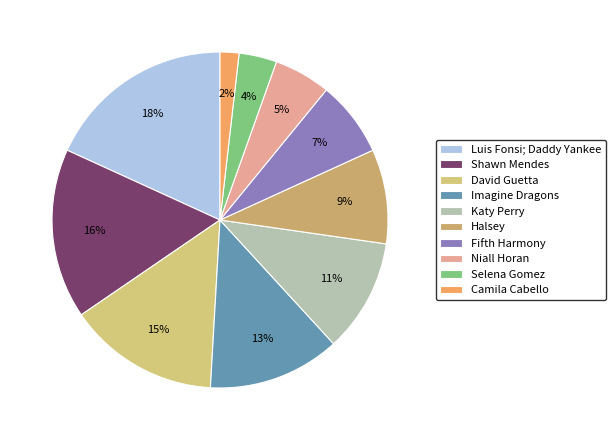

Rank the categories by value from highest to lowest.

Luis Fonsi; Daddy Yankee, Shawn Mendes, David Guetta, Imagine Dragons, Katy Perry, Halsey, Fifth Harmony, Niall Horan, Selena Gomez, Camila Cabello